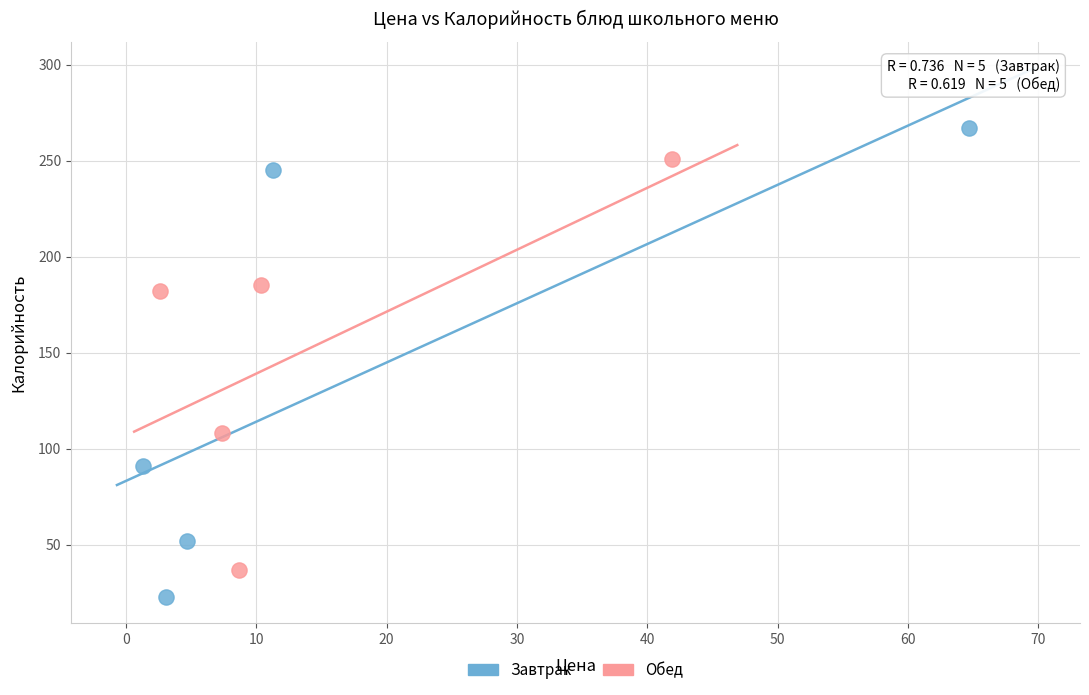

What are all the series names shown in the legend?

Завтрак, Обед